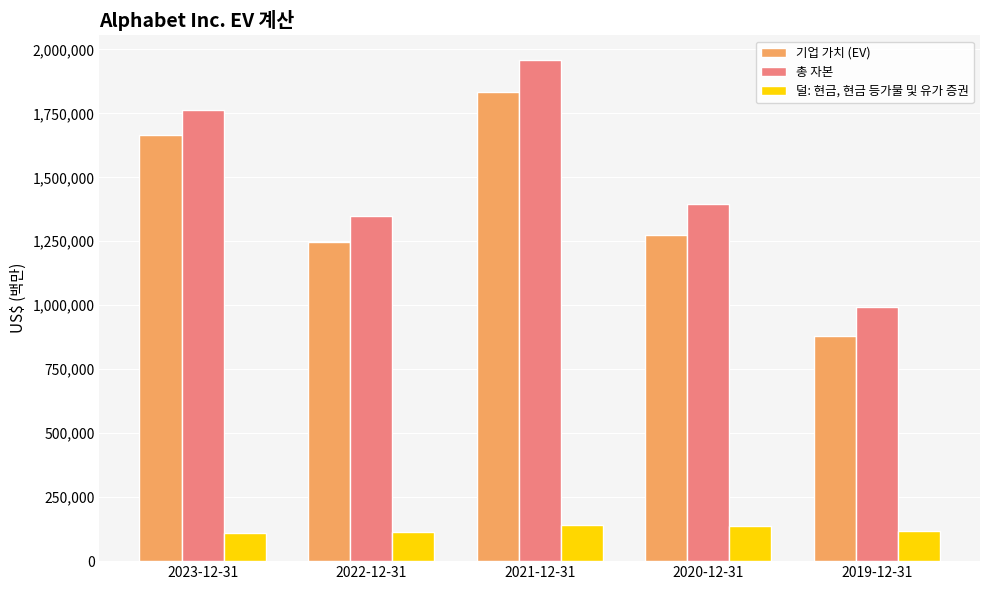

The 기업 가치 (EV) series shows 266999 at 2022-12-31. True or false?

False